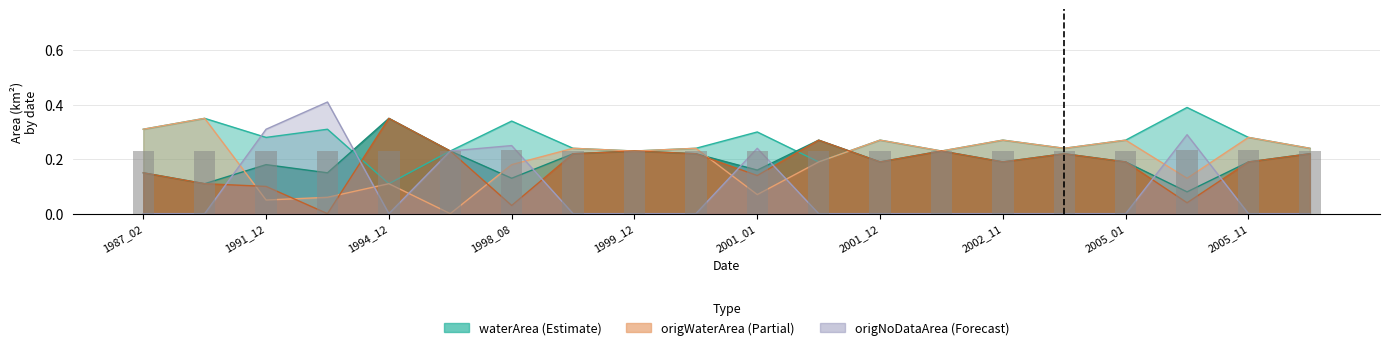

Count the waterArea values in the range 0 to 1.

20